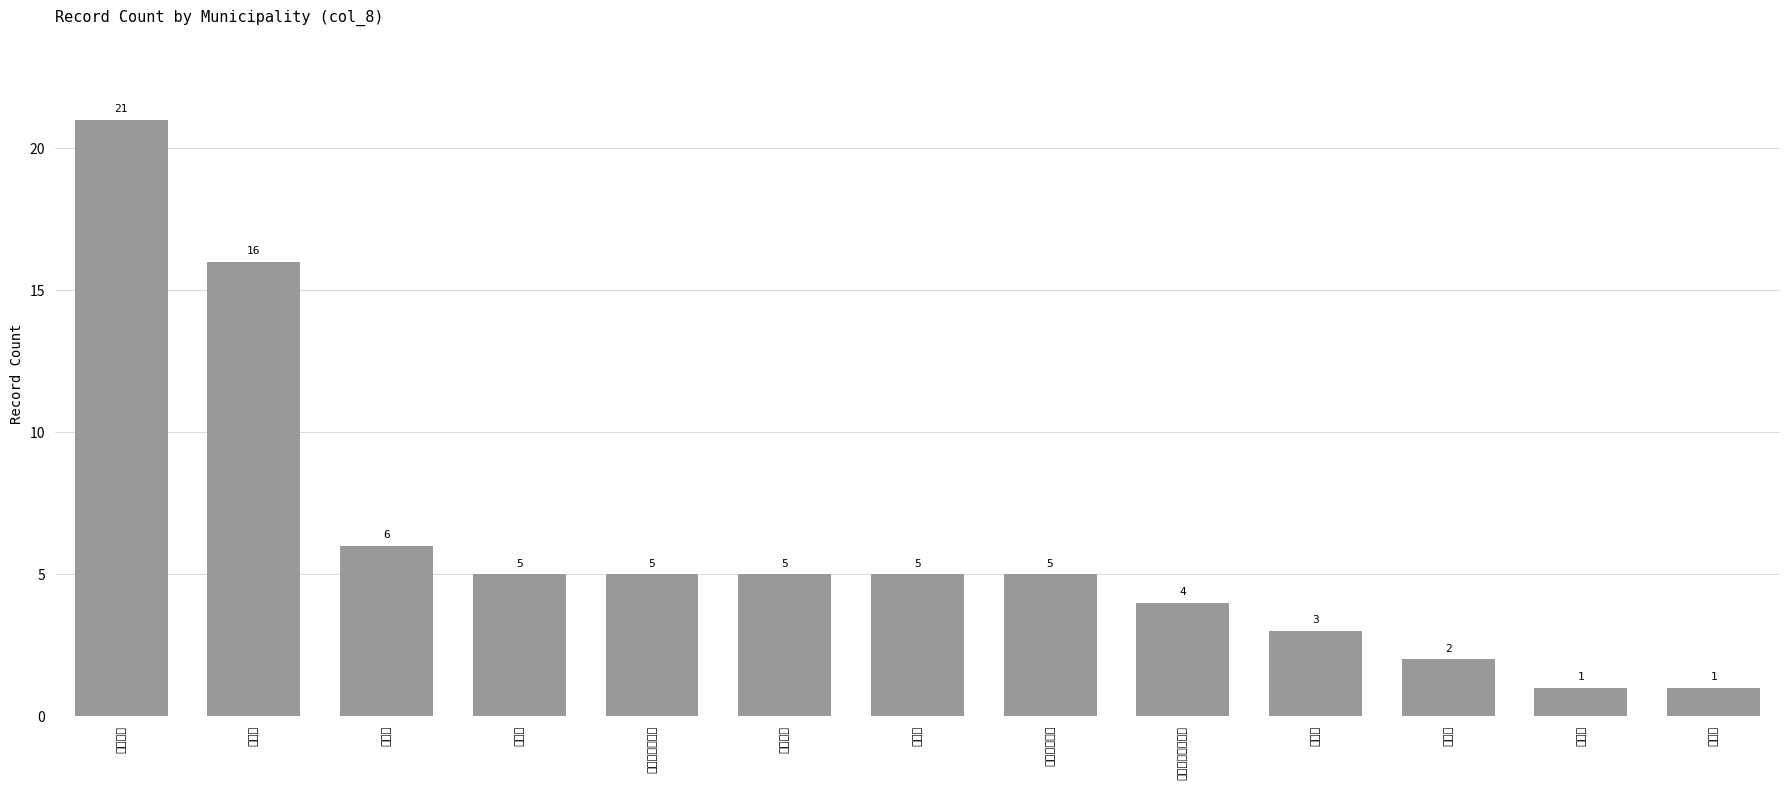

What is the change in value from 船橋市 to 湯沢市?

-2